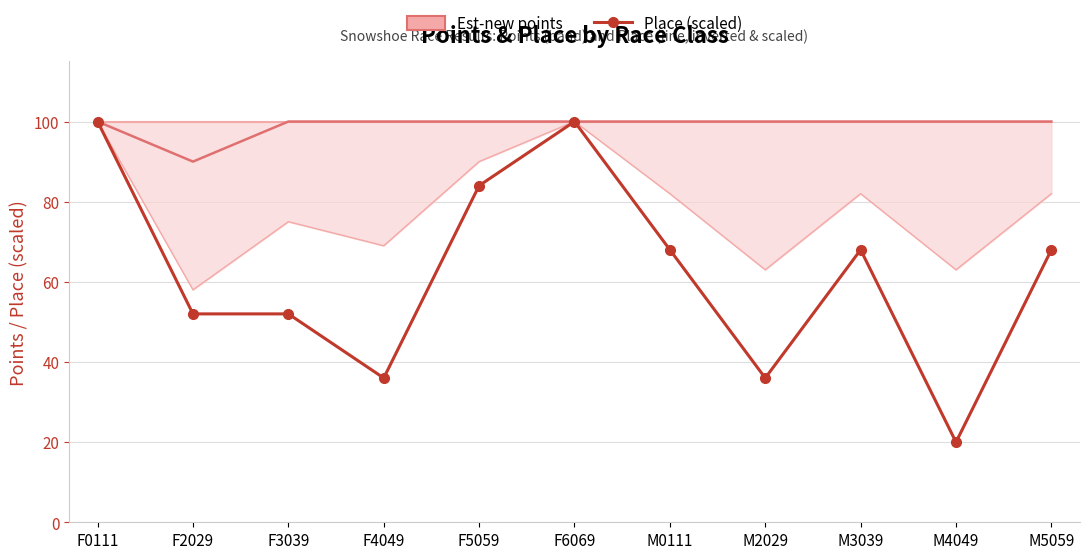

What is the sum of the Place (scaled) values at M3039 and F3039?

120